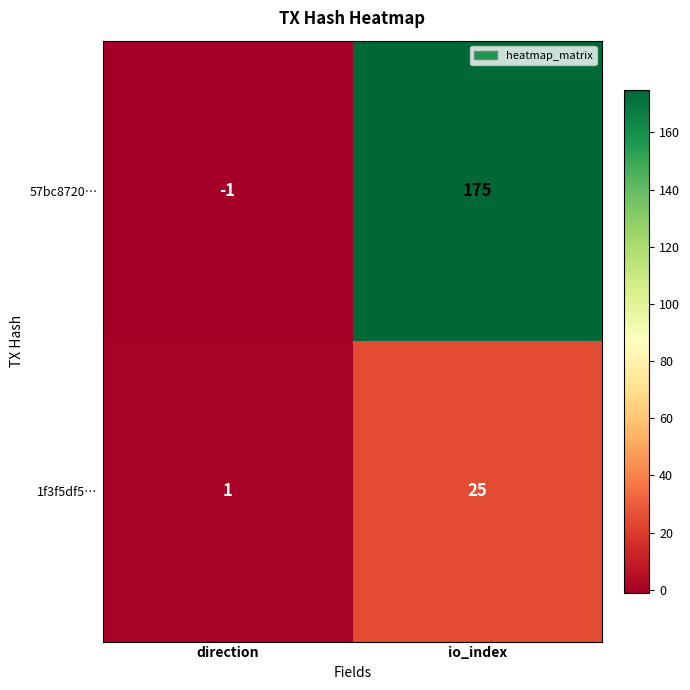

What is the sum of the 1f3f5df5… values at io_index and direction?

26